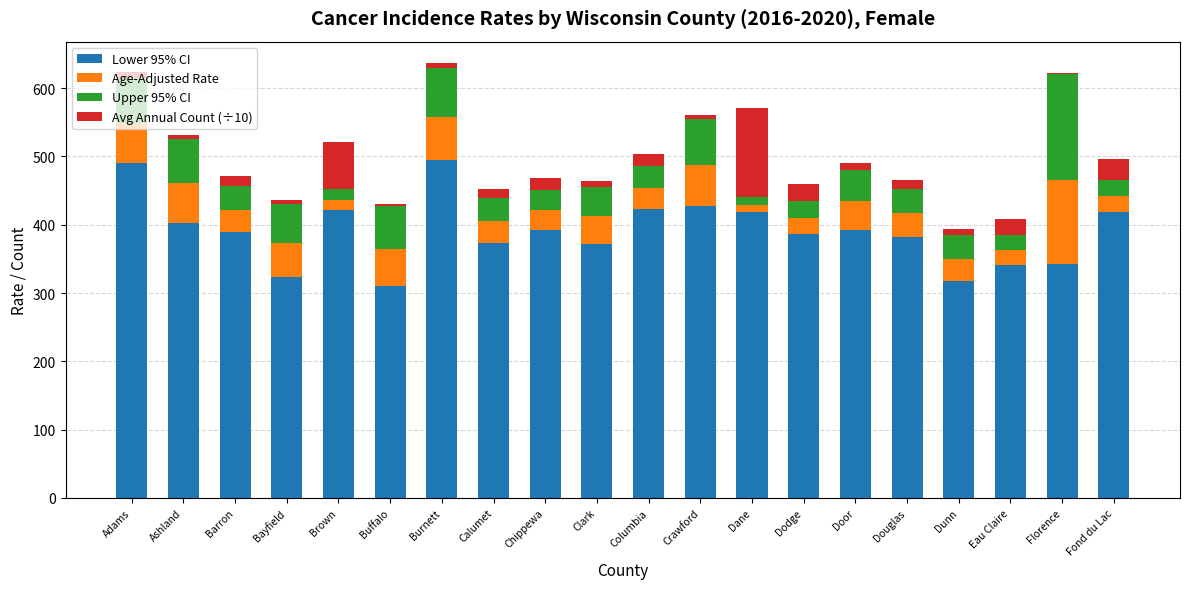

How many distinct data groups are displayed?

4